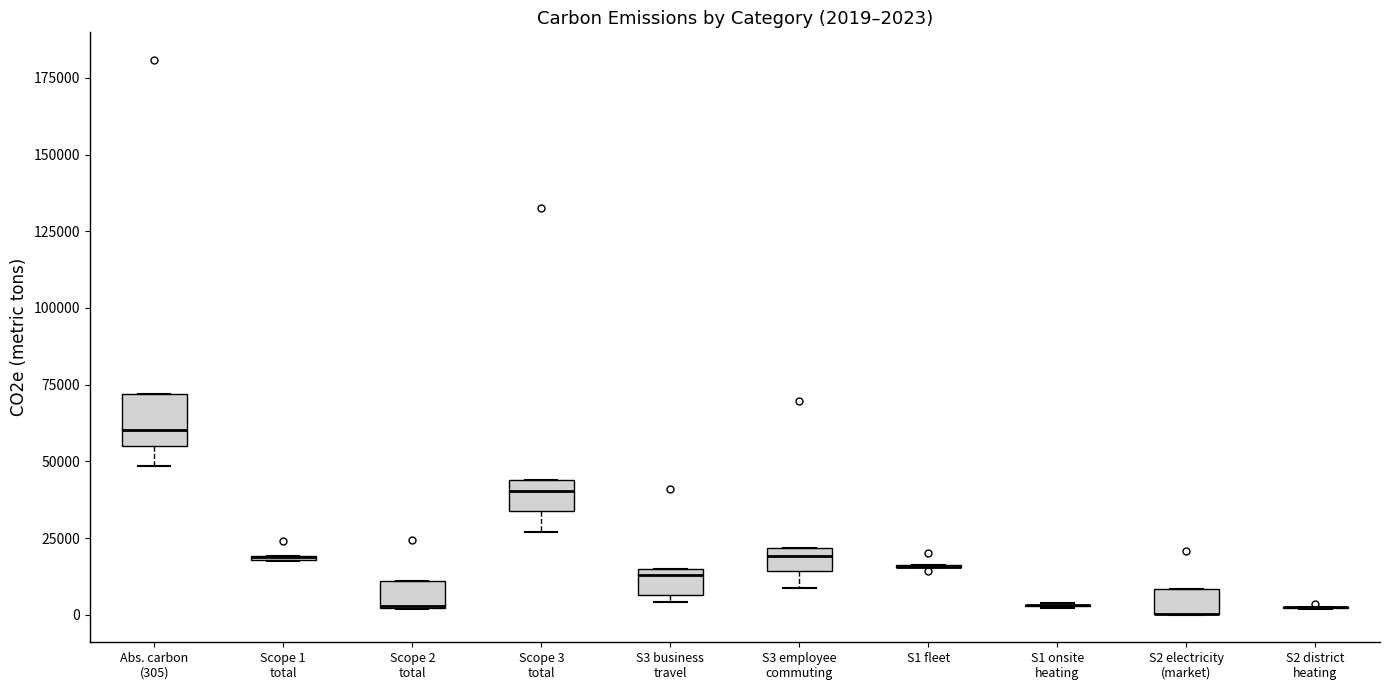

Which box is the tallest, from its lower edge to its upper edge?

Abs. carbon (305)